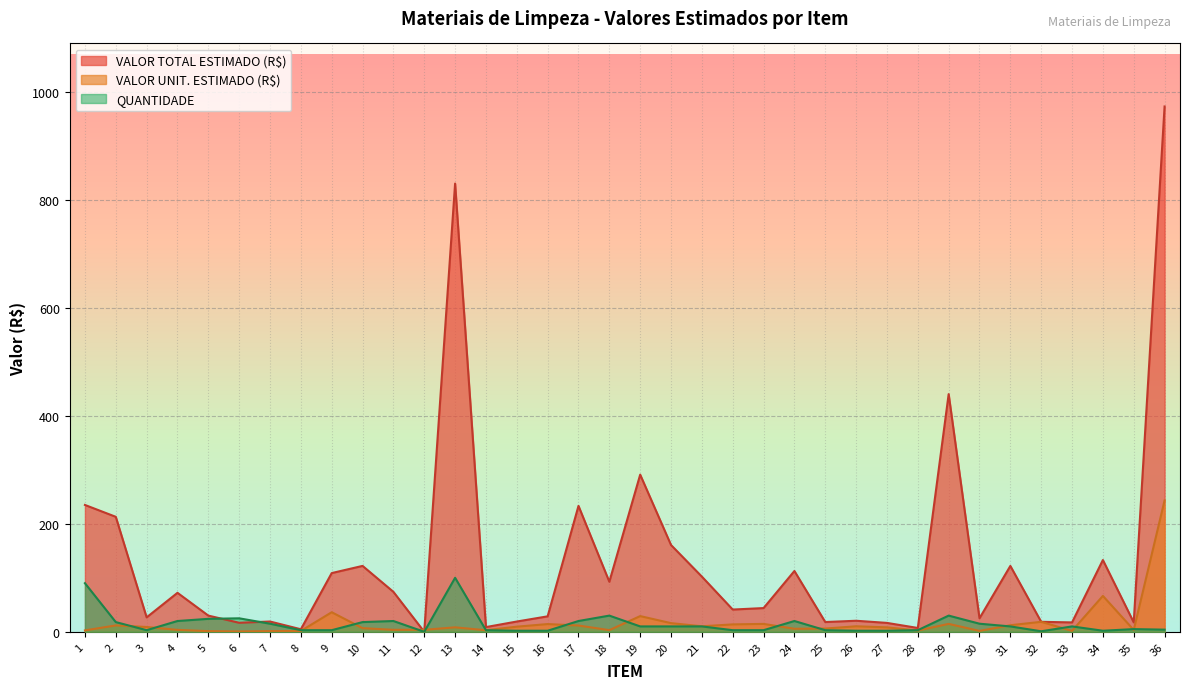

Reading right to left, transcribe all the data shown in this chart.

VALOR TOTAL ESTIMADO (R$): 36=972.7	35=17.4	34=132.9	33=17.4	32=18.5	31=122.0	30=25.1	29=440.1	28=7.1	27=16.5	26=20.5	25=18.1	24=112.6	23=44.0	22=41.2	21=102.2	20=160.7	19=291.0	18=92.7	17=233.2	16=28.7	15=19.0	14=8.8	13=830.0	12=0.0	11=74.0	10=122.0	9=108.8	8=4.7	7=19.1	6=16.8	5=30.0	4=72.2	3=26.8	2=212.9	1=234.9
VALOR UNIT. ESTIMADO (R$): 36=243.2	35=3.5	34=66.5	33=1.7	32=18.5	31=12.2	30=1.7	29=14.7	28=2.4	27=8.2	26=10.2	25=6.0	24=5.6	23=14.7	22=13.7	21=10.2	20=16.1	19=29.1	18=3.1	17=11.7	16=14.3	15=9.5	14=2.9	13=8.3	12=3.7	11=3.7	10=6.8	9=36.2	8=1.6	7=1.3	6=0.7	5=1.2	4=3.6	3=8.9	2=11.8	1=2.6
QUANTIDADE: 36=4.0	35=5.0	34=2.0	33=10.0	32=1.0	31=10.0	30=15.0	29=30.0	28=3.0	27=2.0	26=2.0	25=3.0	24=20.0	23=3.0	22=3.0	21=10.0	20=10.0	19=10.0	18=30.0	17=20.0	16=2.0	15=2.0	14=3.0	13=100.0	12=0.0	11=20.0	10=18.0	9=3.0	8=3.0	7=15.0	6=25.0	5=24.0	4=20.0	3=3.0	2=18.0	1=90.0